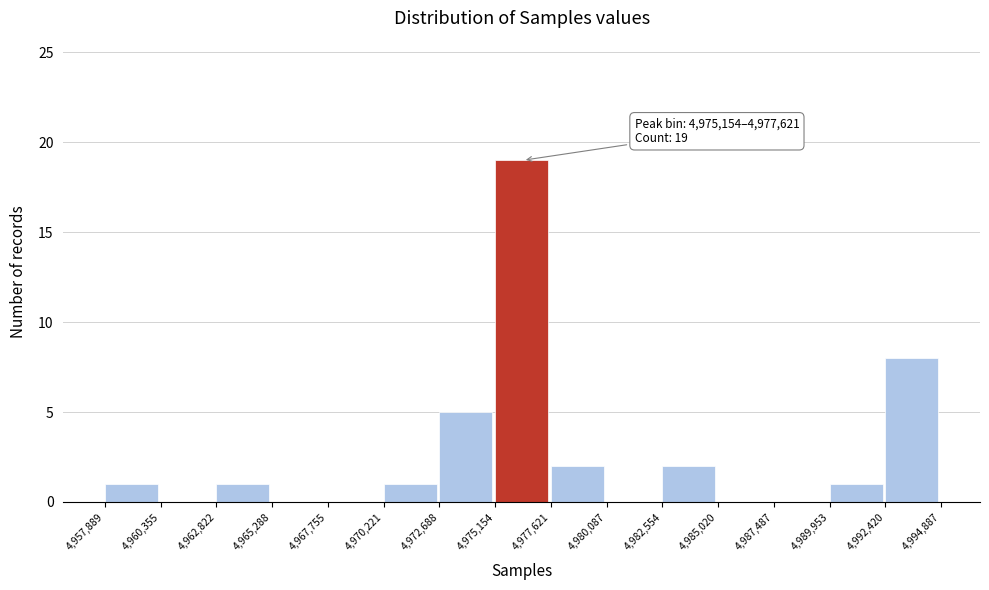

Over which range of the x-axis is the bar tallest?

4,975,154 to 4,977,621